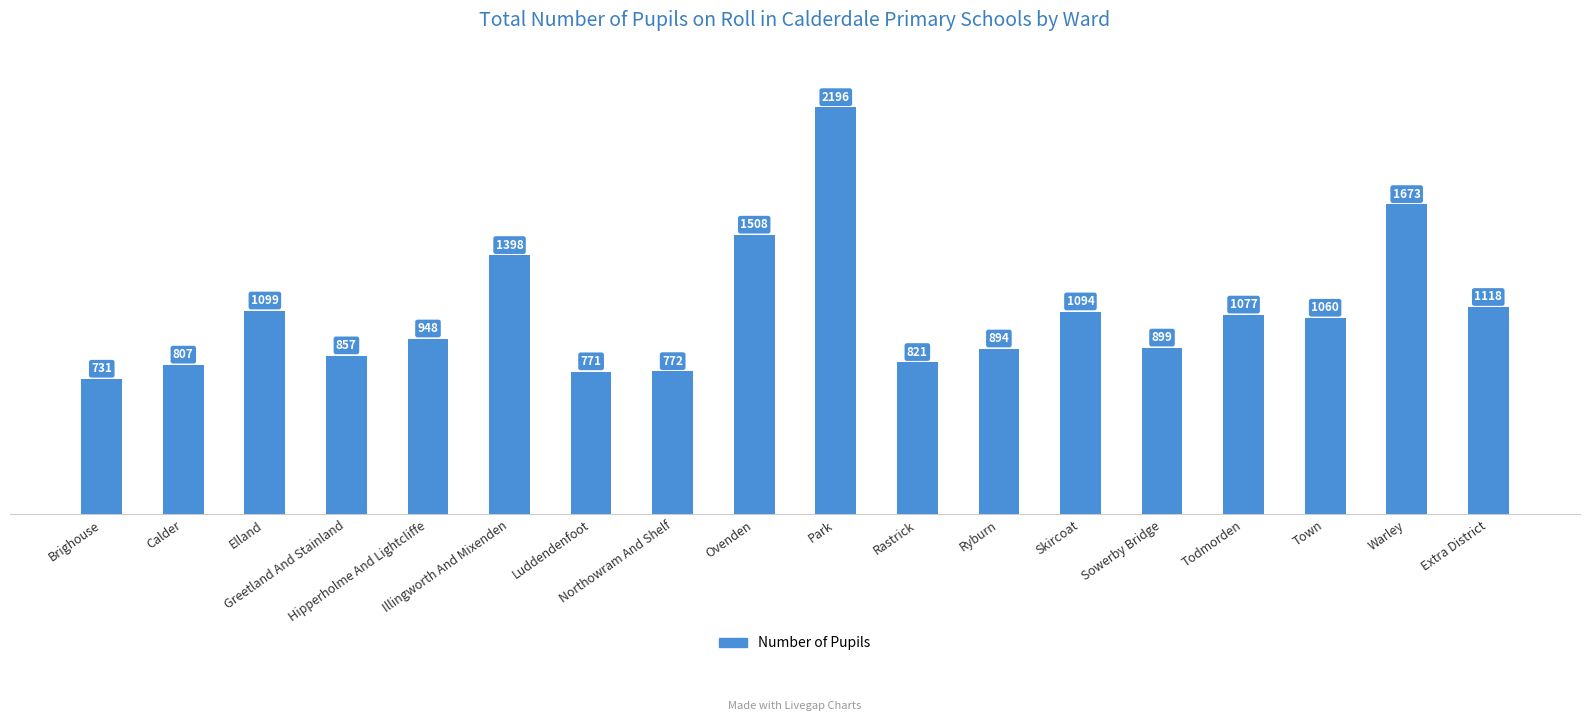

Rank the categories by value from lowest to highest.

Brighouse, Luddendenfoot, Northowram And Shelf, Calder, Rastrick, Greetland And Stainland, Ryburn, Sowerby Bridge, Hipperholme And Lightcliffe, Town, Todmorden, Skircoat, Elland, Extra District, Illingworth And Mixenden, Ovenden, Warley, Park